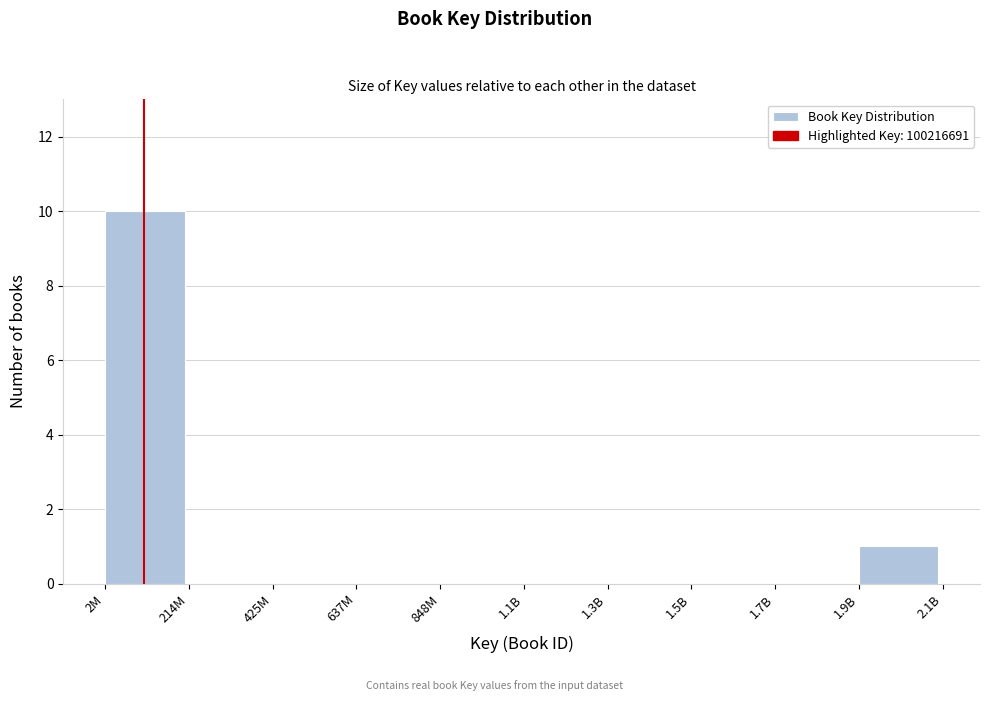

Reading left to right, transcribe all the data shown in this chart.

2M=10	214M=0	425M=0	637M=0	848M=0	1.1B=0	1.3B=0	1.5B=0	1.7B=0	1.9B=1